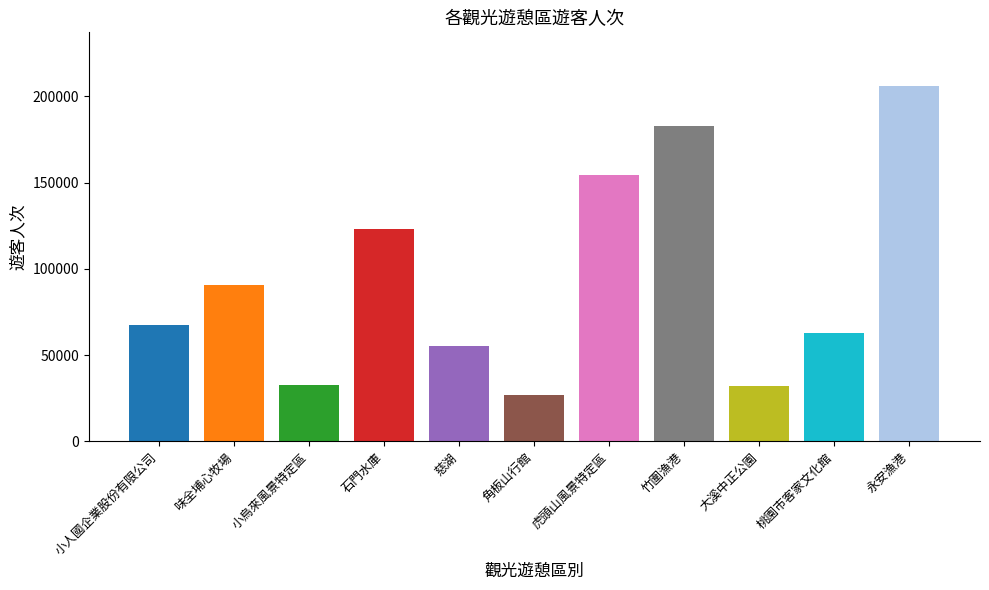

The chart shows a value of 34240 at 小人國企業股份有限公司. True or false?

False